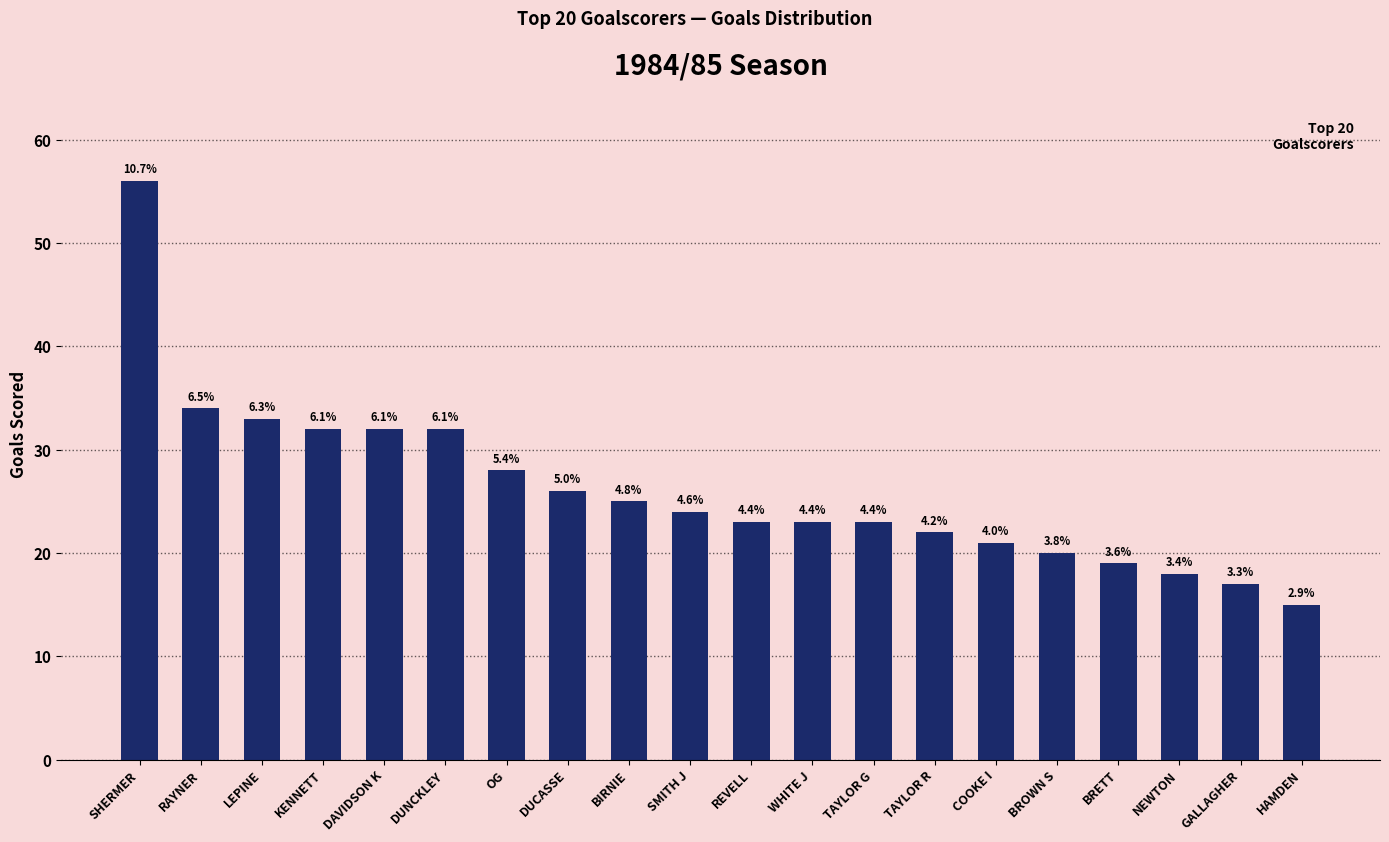

Does the chart contain any negative values?

No